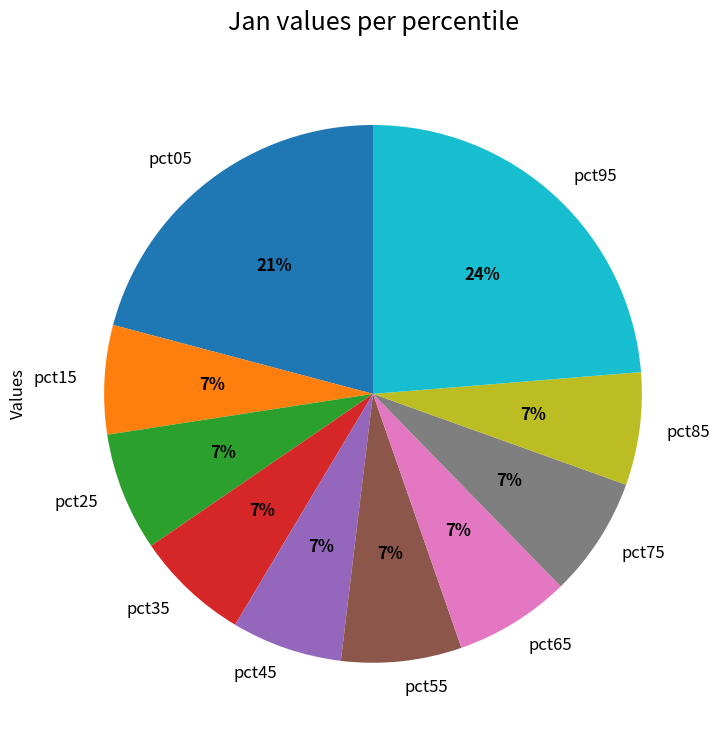

True or false: pct05 accounts for 14% of the total.

False